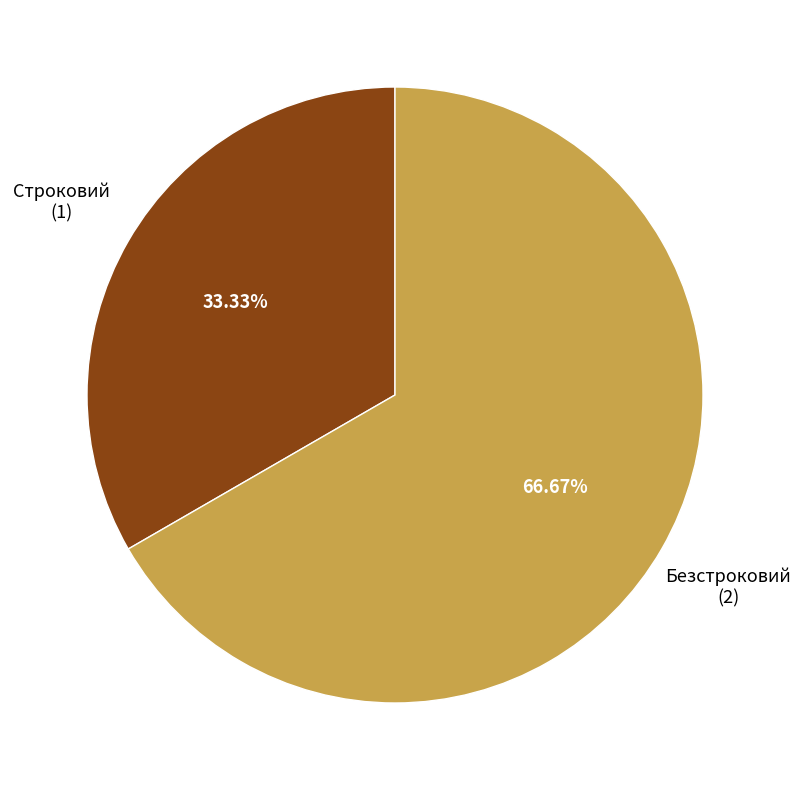

Is there a majority slice in this chart?

Yes